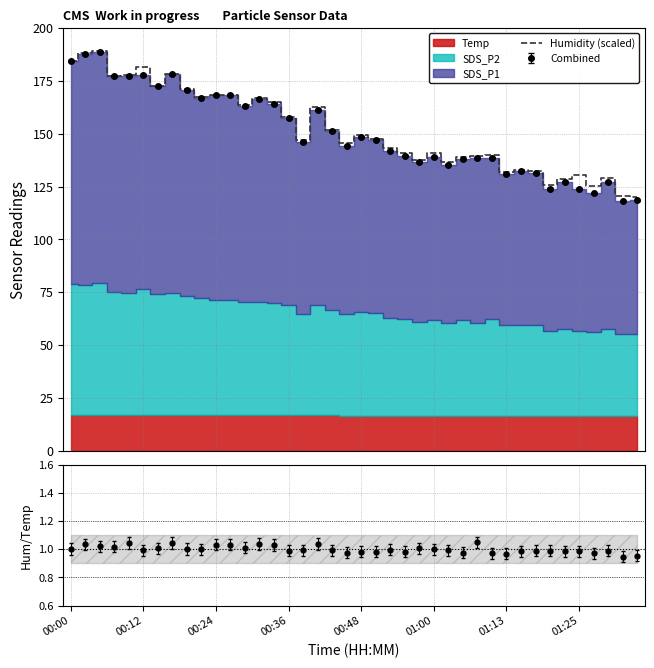

What is the value of the 17th point from the left?

147.0